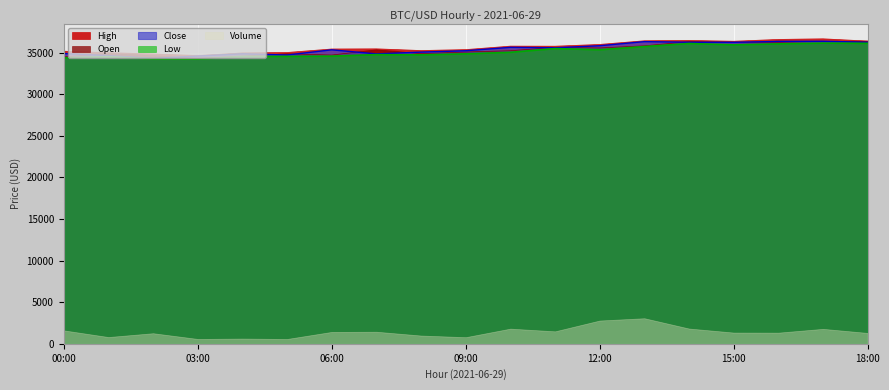

Is it true that Close equals 34598.7 at 03:00?

True